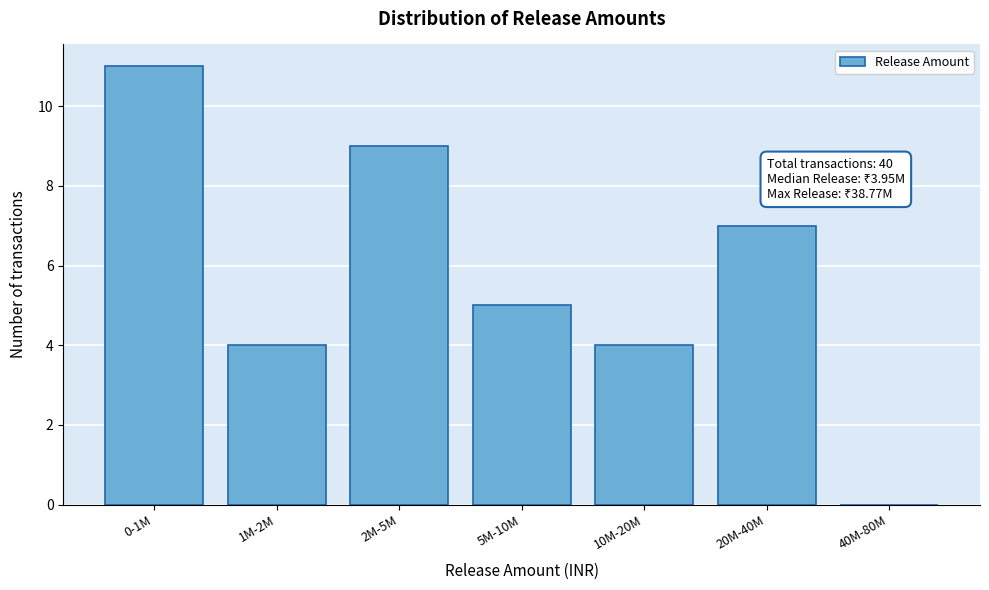

Reading left to right, transcribe all the data shown in this chart.

0-1M=11	1M-2M=4	2M-5M=9	5M-10M=5	10M-20M=4	20M-40M=7	40M-80M=0